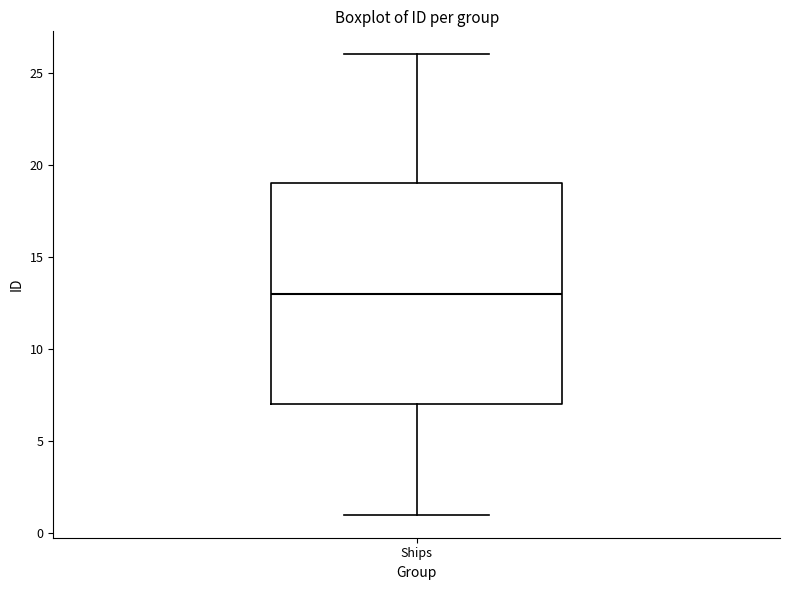

Read this box plot against the y-axis: the position of the median line, the range covered by the box, and the ends of both whiskers. The values are not printed on the chart, so give them approximately, as read against the axis.

median 13, box 7 to 19, whiskers 1 to 26